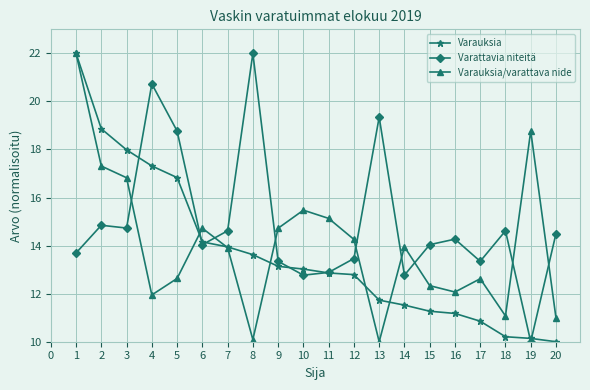

Is the value of Varattavia niteitä at 4 greater than the value of Varauksia at 5?

Yes